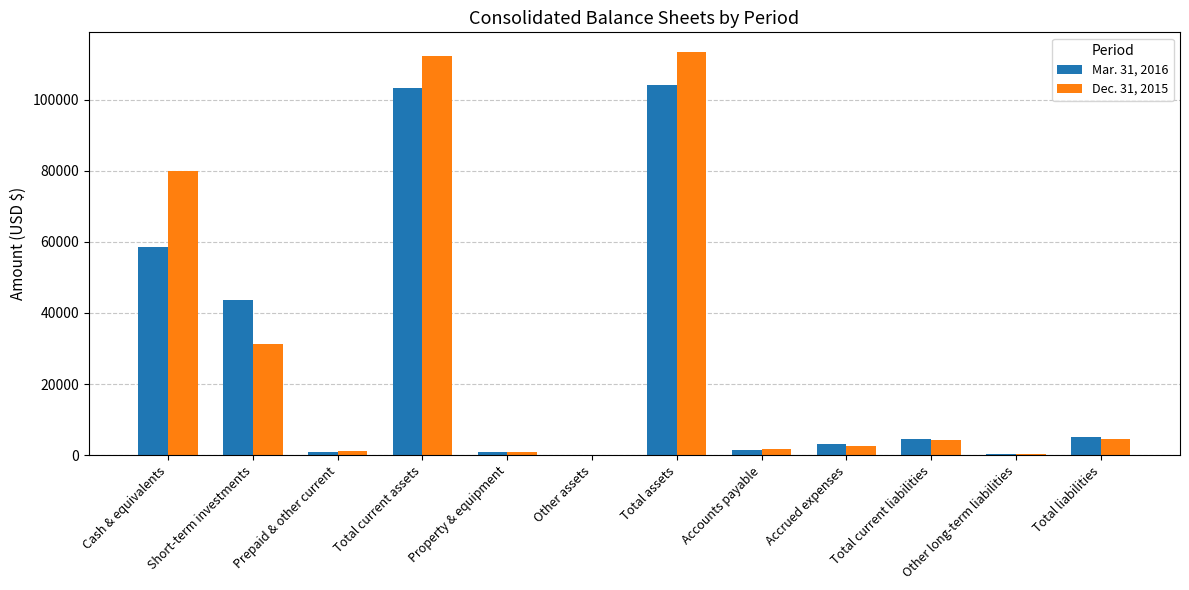

True or false: Dec. 31, 2015 has a value of 113321 at Total assets.

True